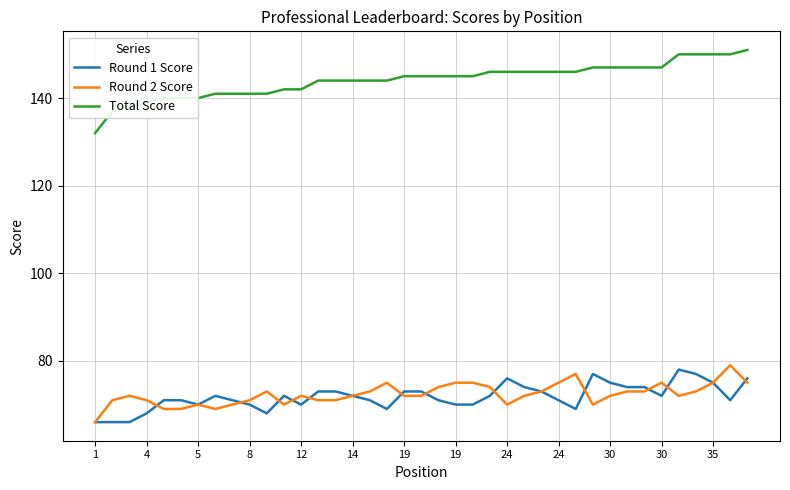

True or false: Round 1 Score and Total Score intersect in this chart.

False